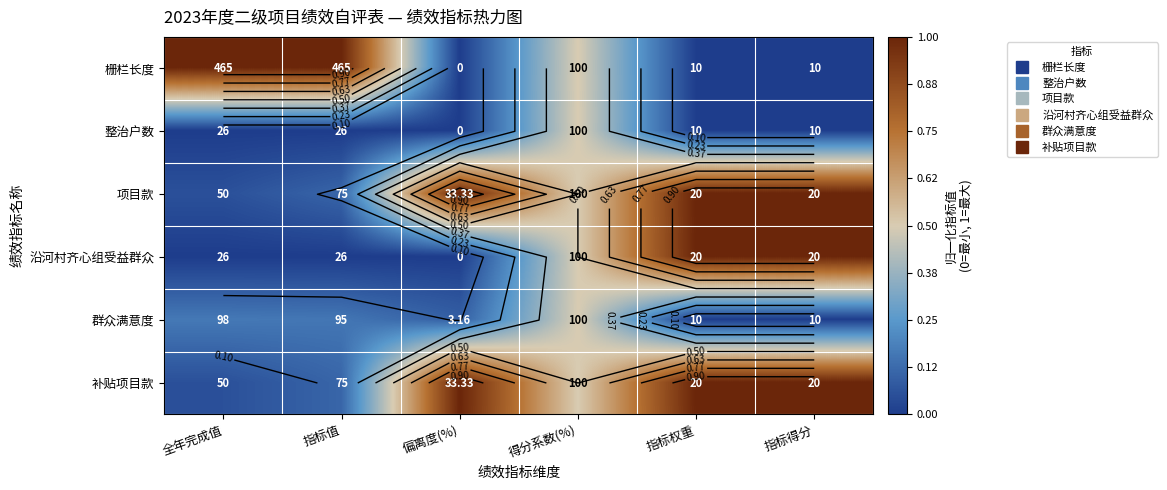

How many series are shown in this chart?

6